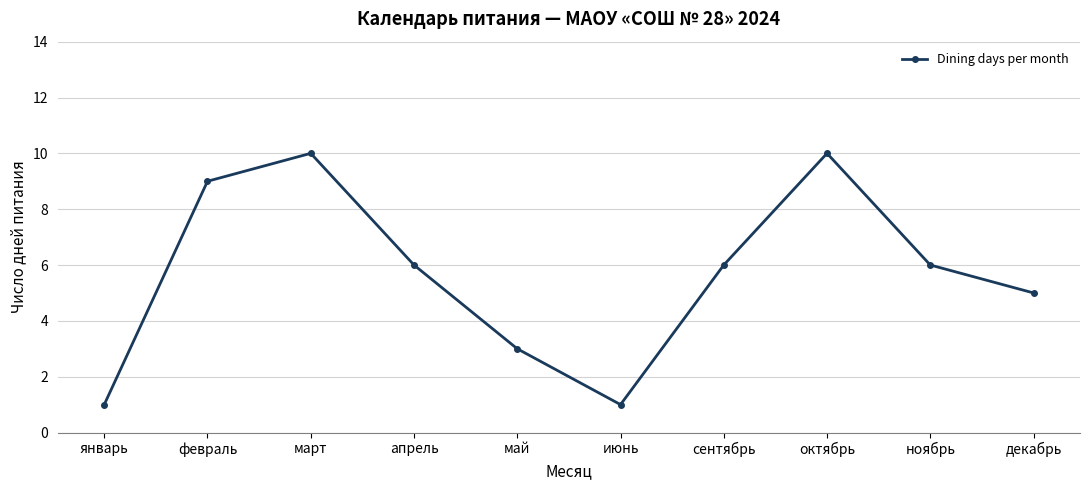

At which category does the data reach its first local valley?

июнь